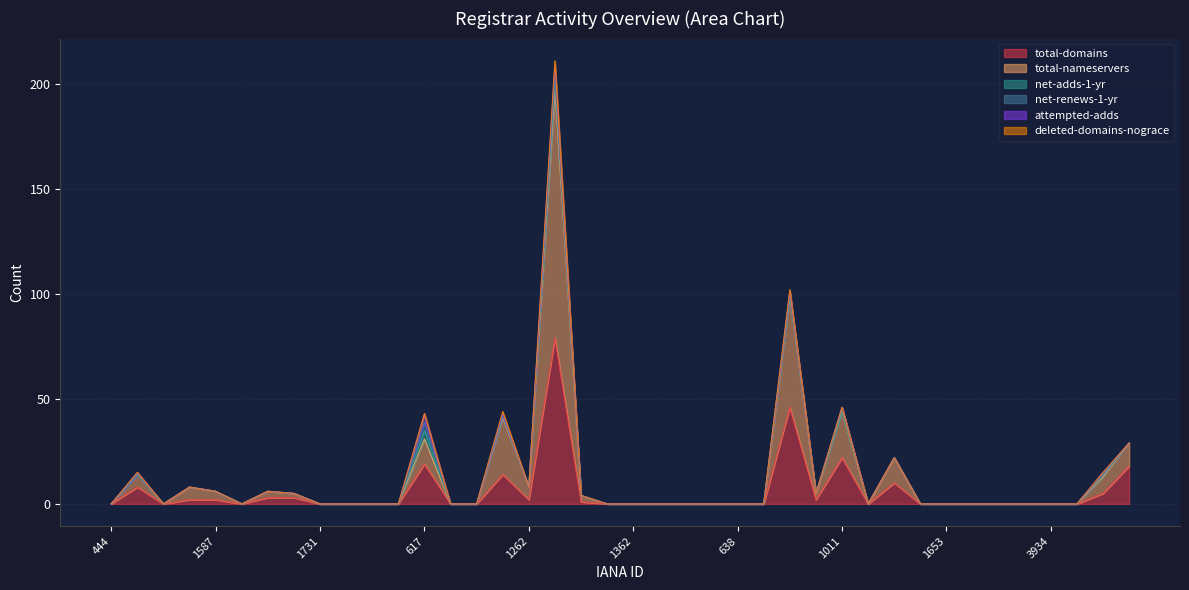

Between 1719 and 1587, which is larger?

1587